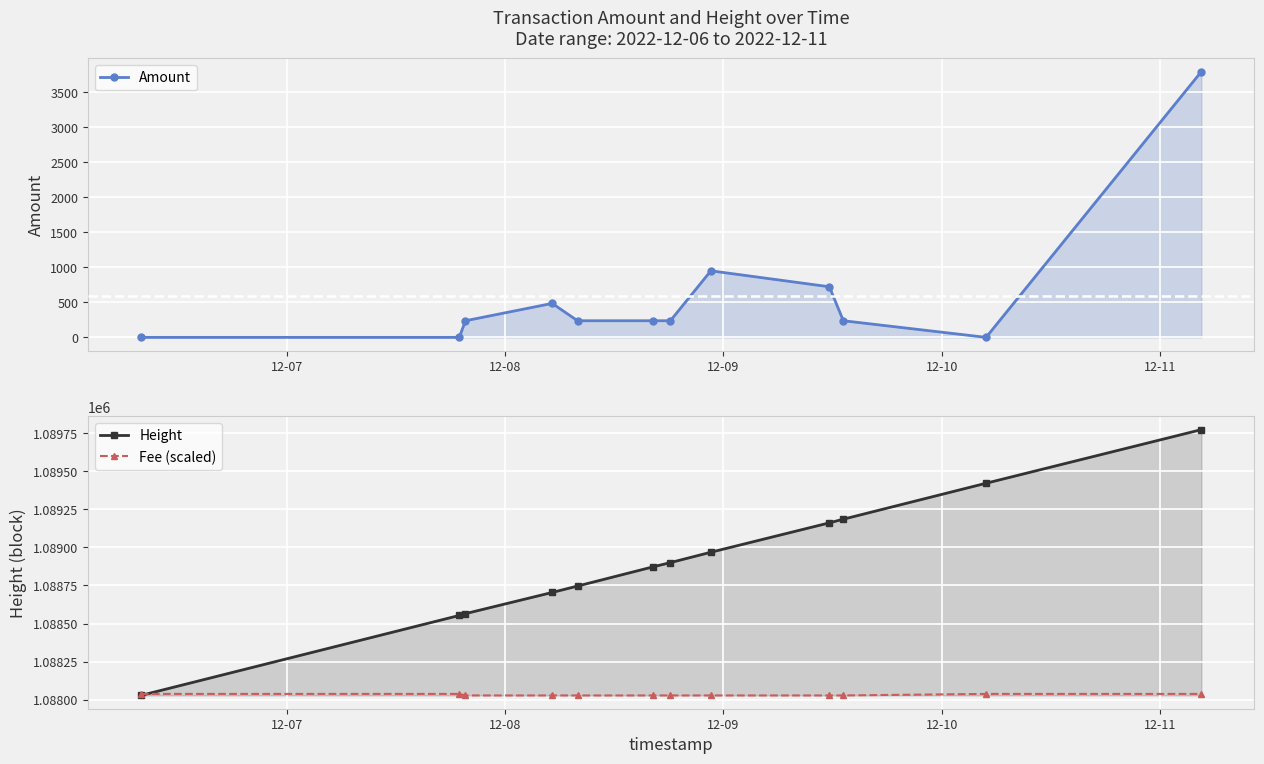

What is the sum of all Fee (scaled) values?

13056376.0